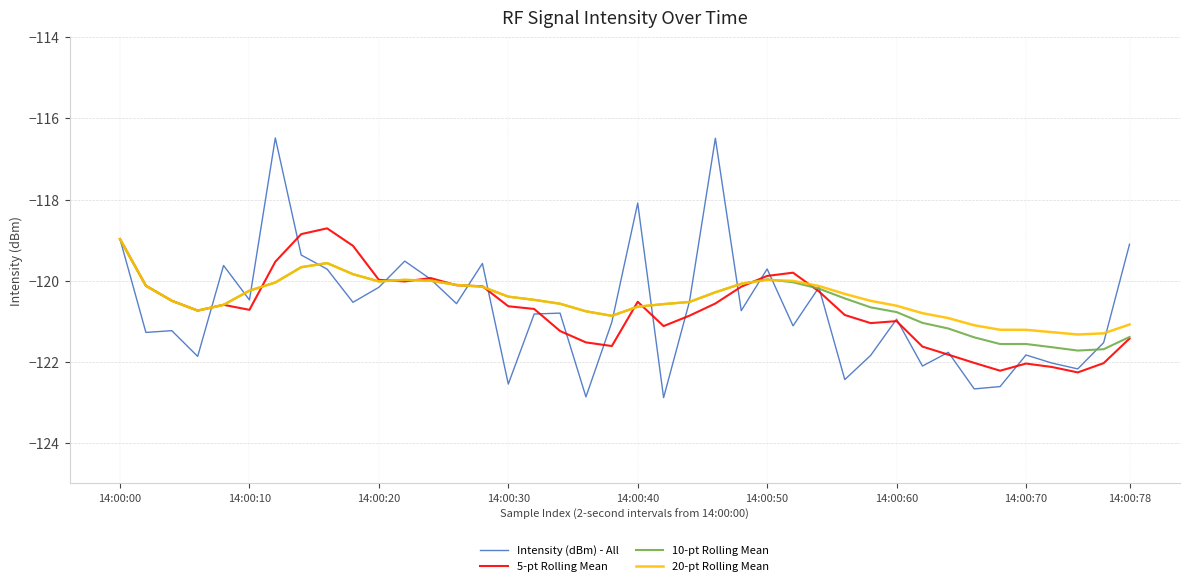

What is the smallest value displayed?

-122.9